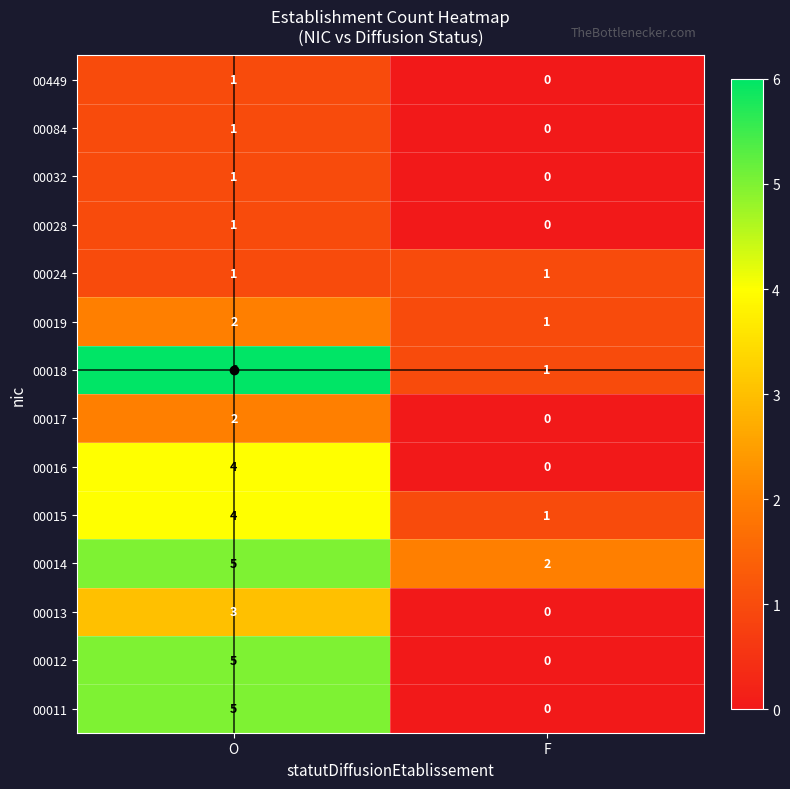

What is the difference between the highest and lowest values at O?

5